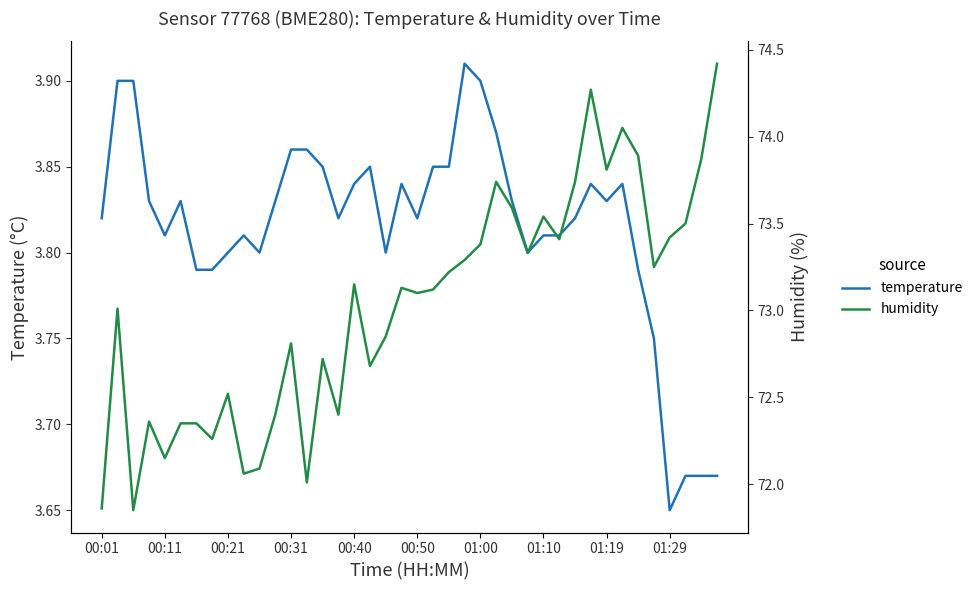

In humidity, how many points are higher than both neighbors (excluding endpoints)?

11